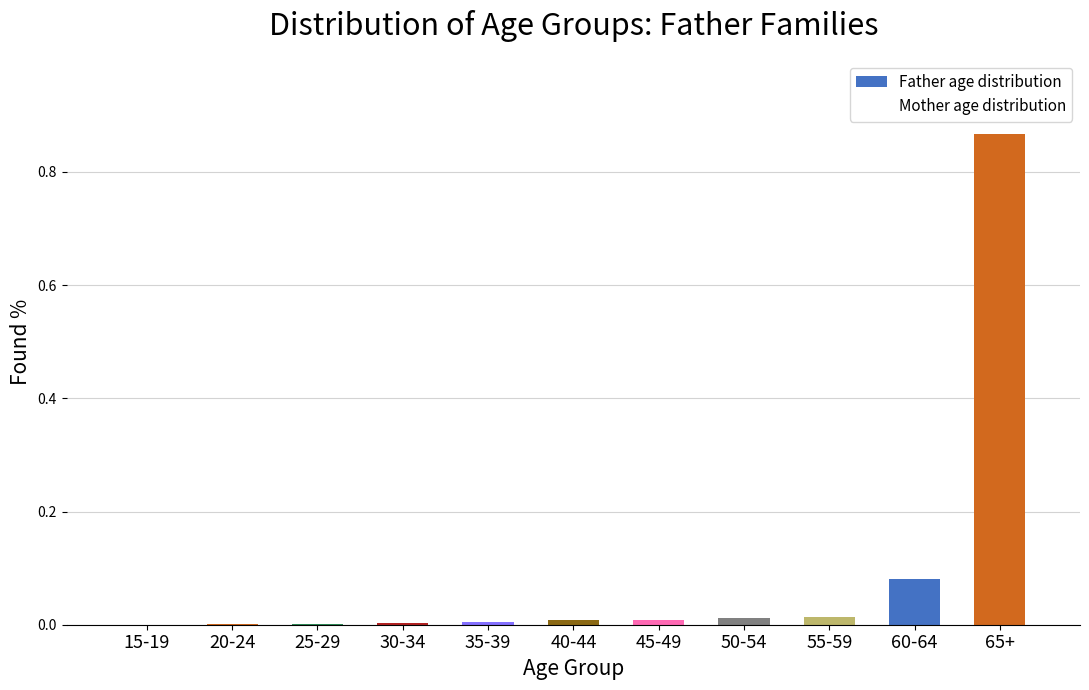

At which category does the chart reach its peak across all series?

65+